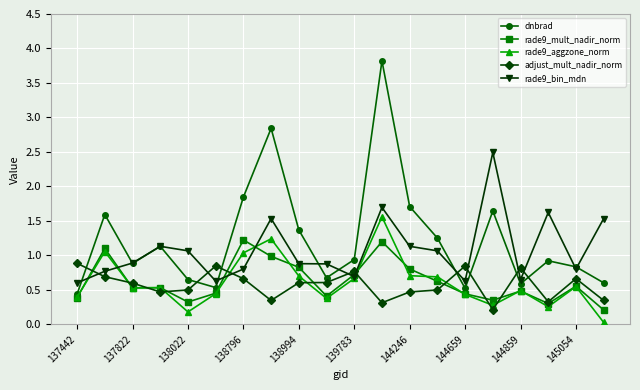

In rade9_bin_mdn, how many points are lower than both neighbors (excluding endpoints)?

5